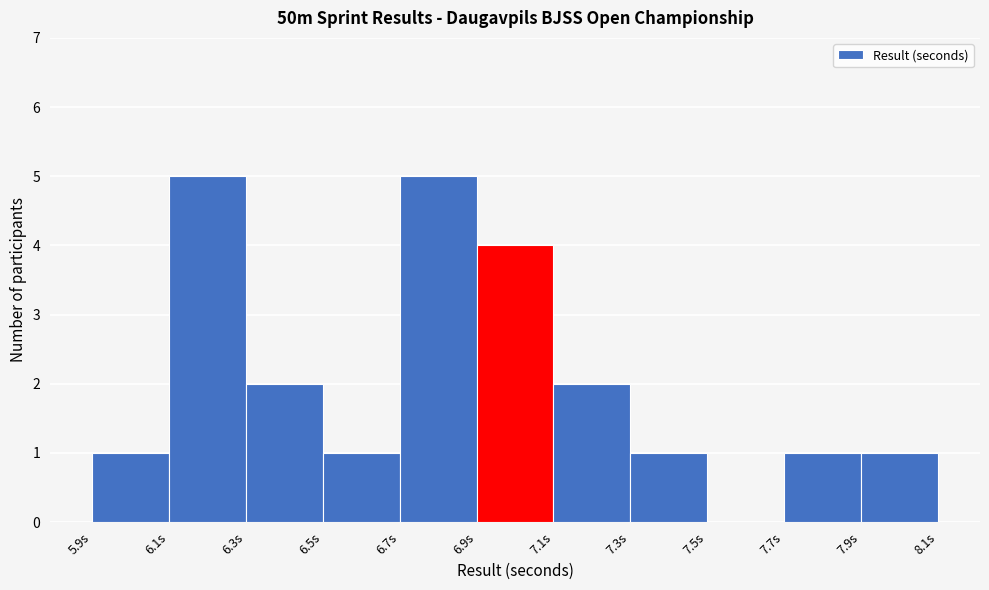

What is the height of the bar covering 6.1 to 6.3 on the x-axis? The values are not printed on the chart, so give them approximately, as read against the axis.

5